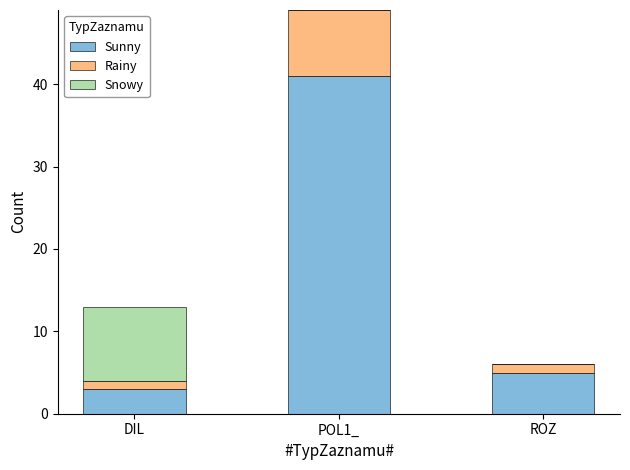

The value of Sunny at DIL is 1. True or false?

False